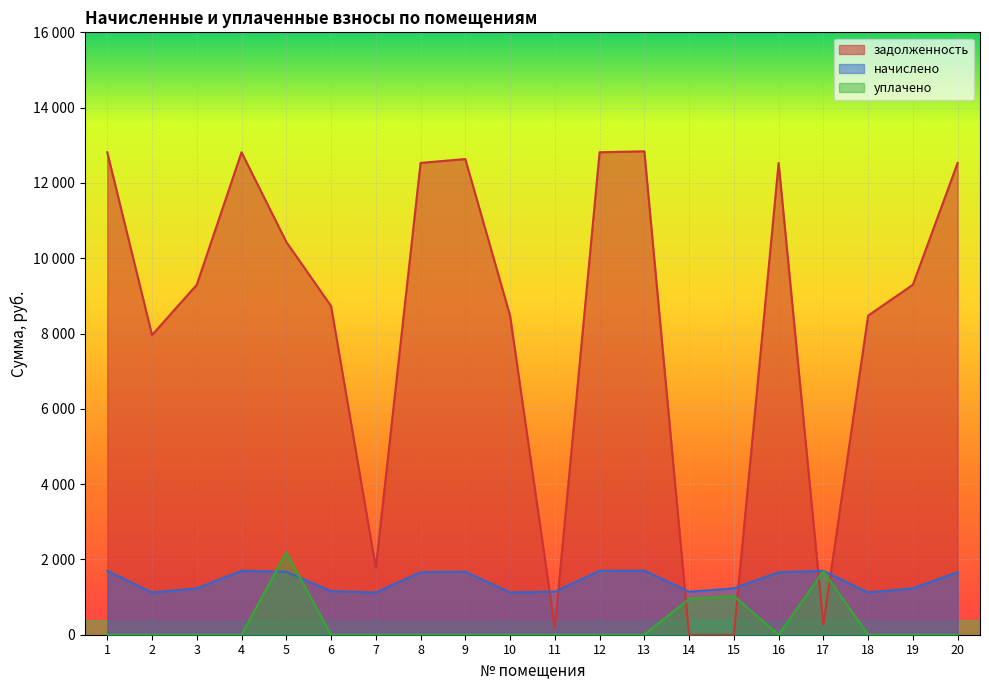

Which series has the largest total across all categories?

задолженность